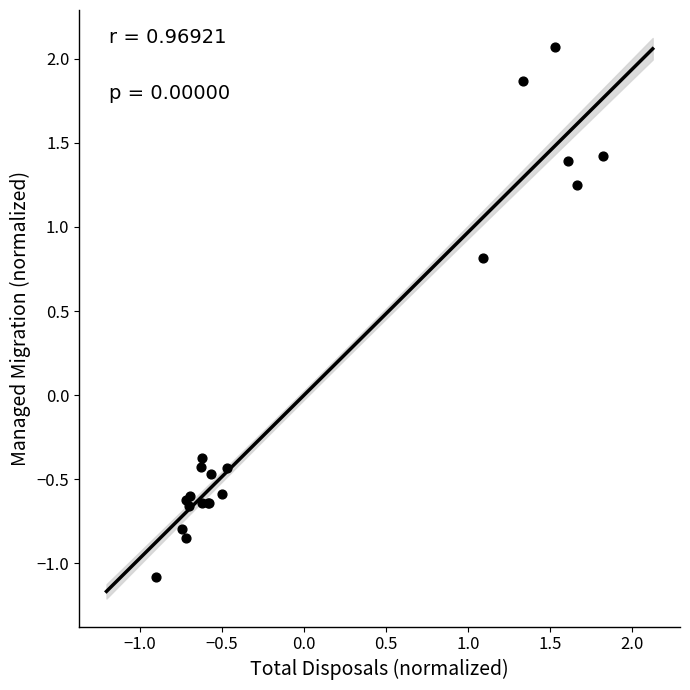

What Y value in the scatter plot is closest to 0?

-0.4